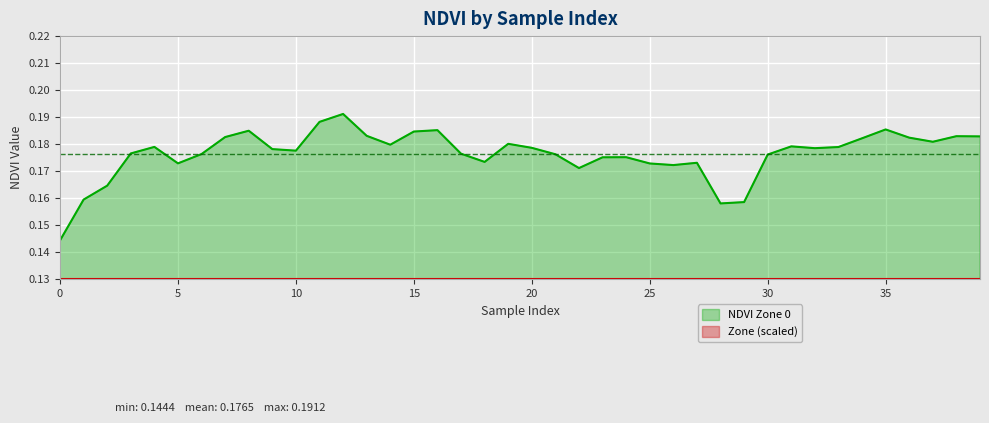

Which label corresponds to the largest value in the chart?

12